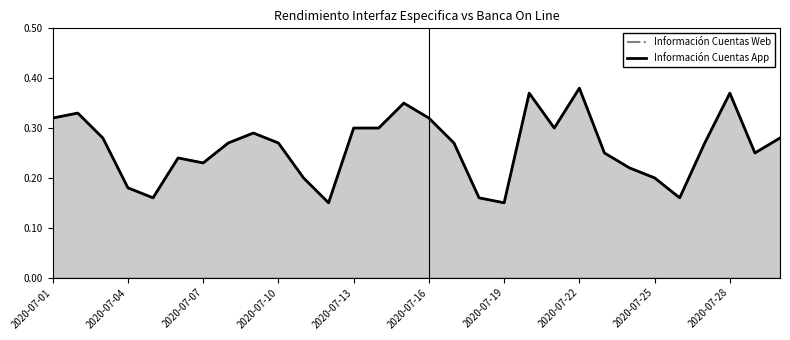

List the series in order of their peak value, lowest first.

Información Cuentas Web, Información Cuentas App